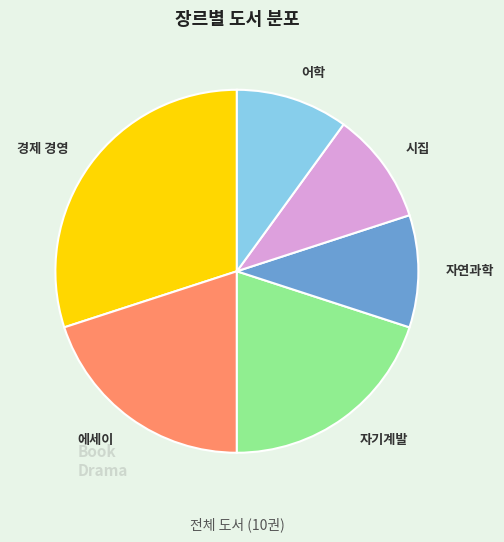

Is it true that 시집 is 1% of the pie?

False